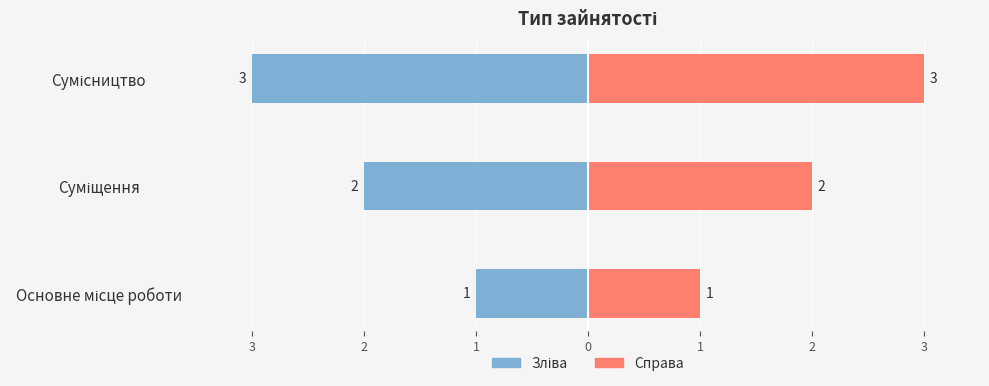

Is it true that Ідентифікатор (справа) equals 4 at 3?

False